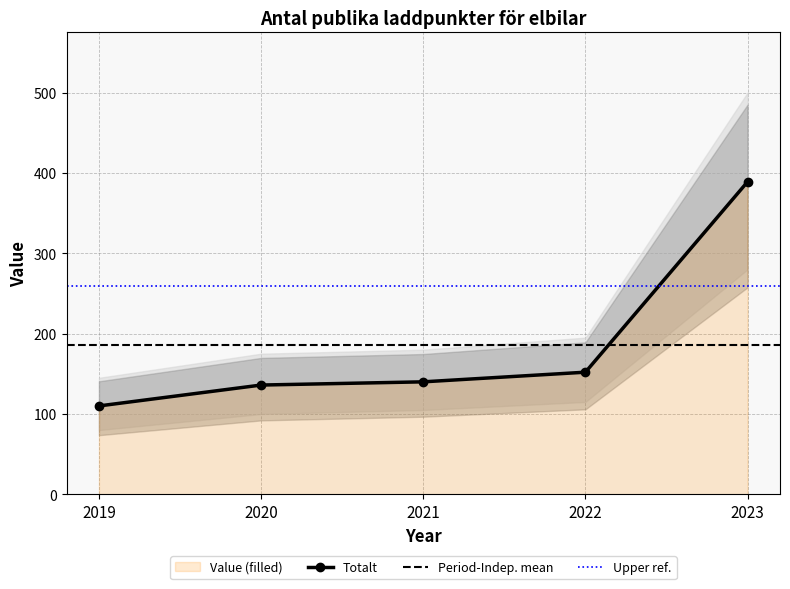

What is the smallest value displayed?

110